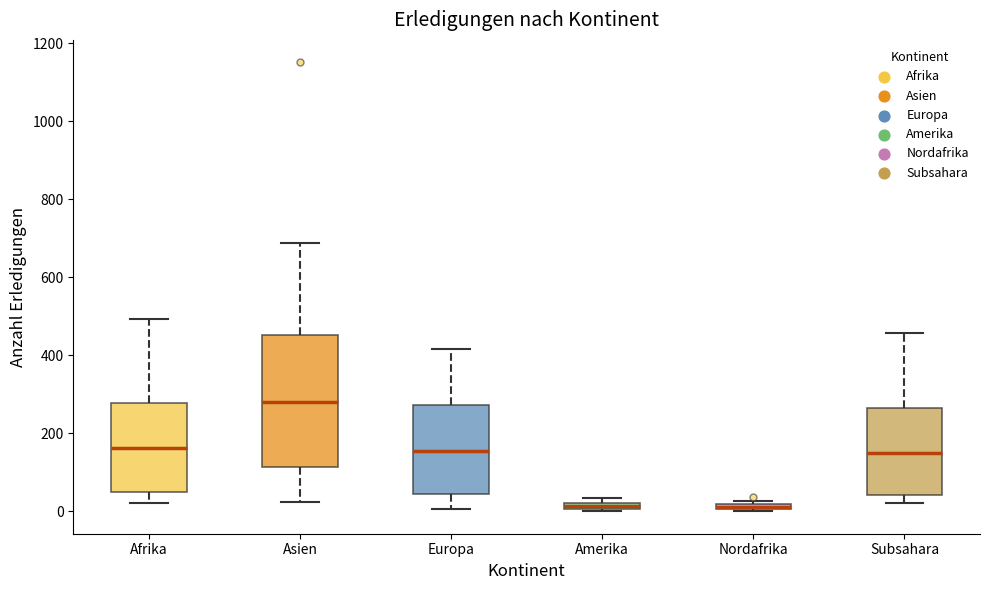

Where is the upper edge of the box for Amerika on the y-axis? The values are not printed on the chart, so give them approximately, as read against the axis.

20